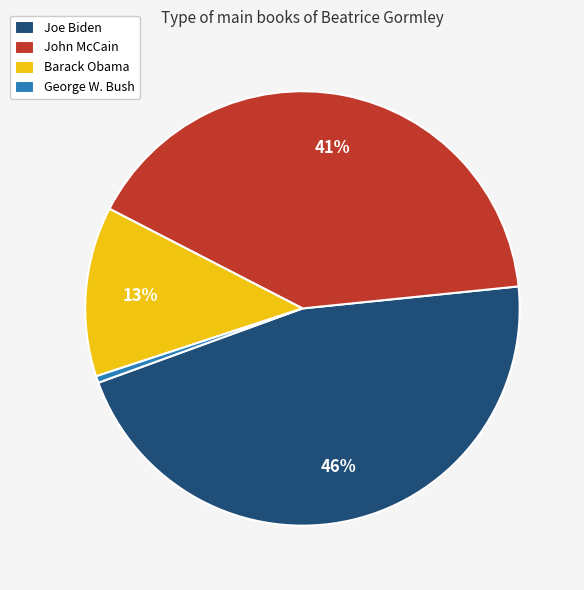

How many slices are in this pie chart?

4